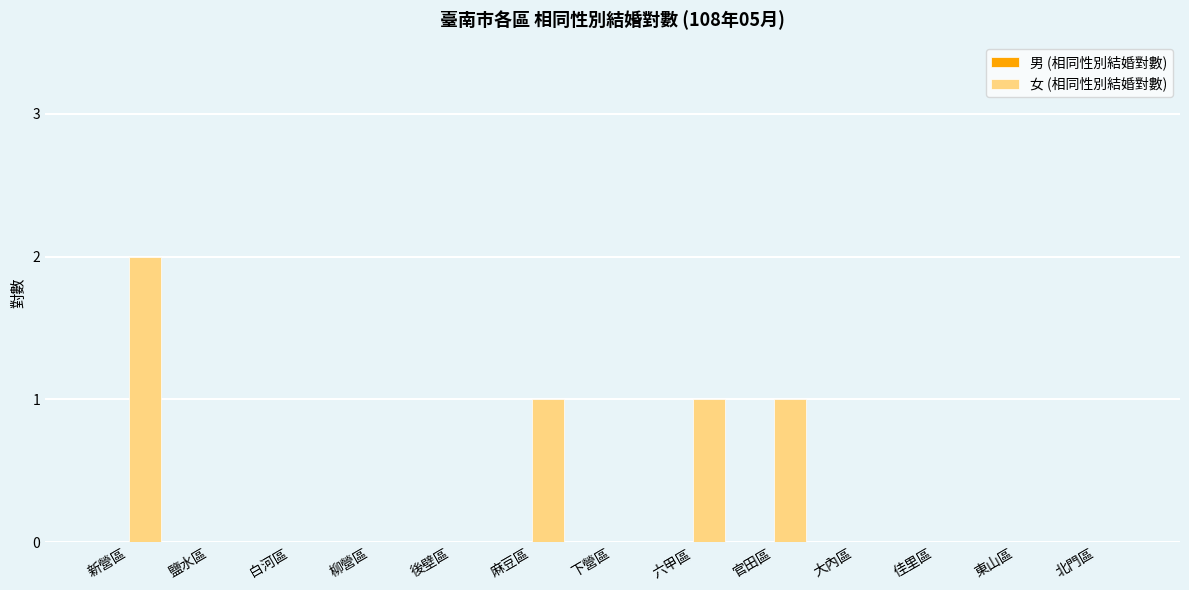

The value at 鹽水區 is 0. True or false?

True